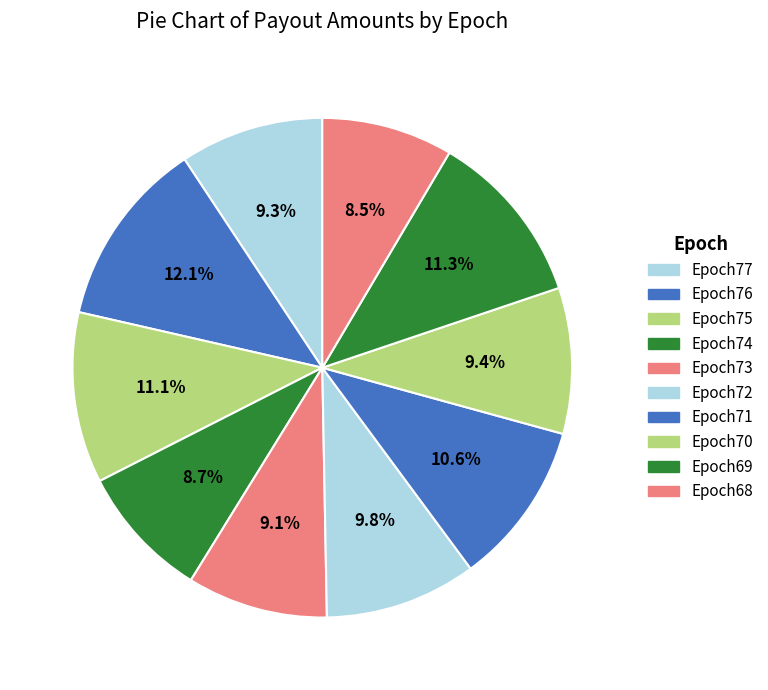

To the nearest percent, what portion does Epoch70 represent?

9%